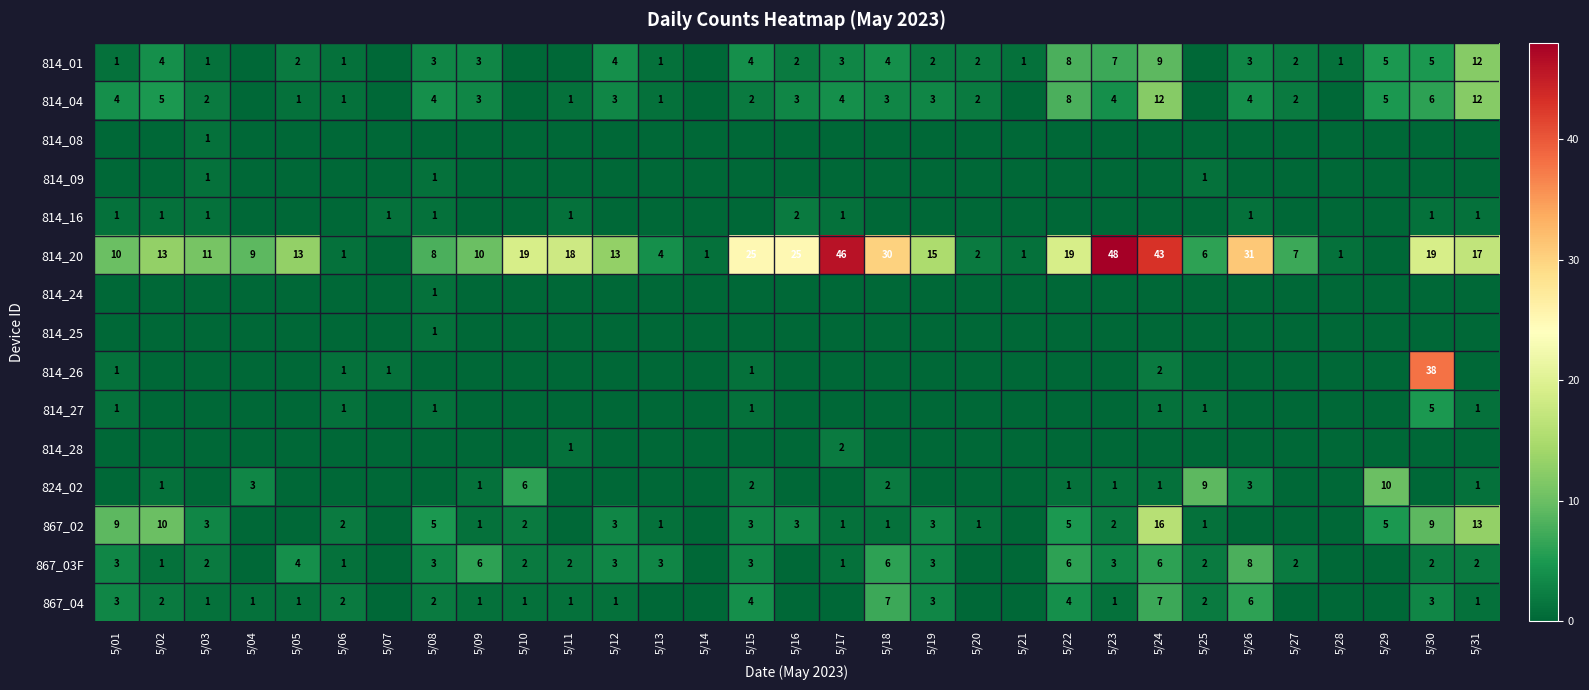

The value of 814_20 at 5/27 is 9. True or false?

False